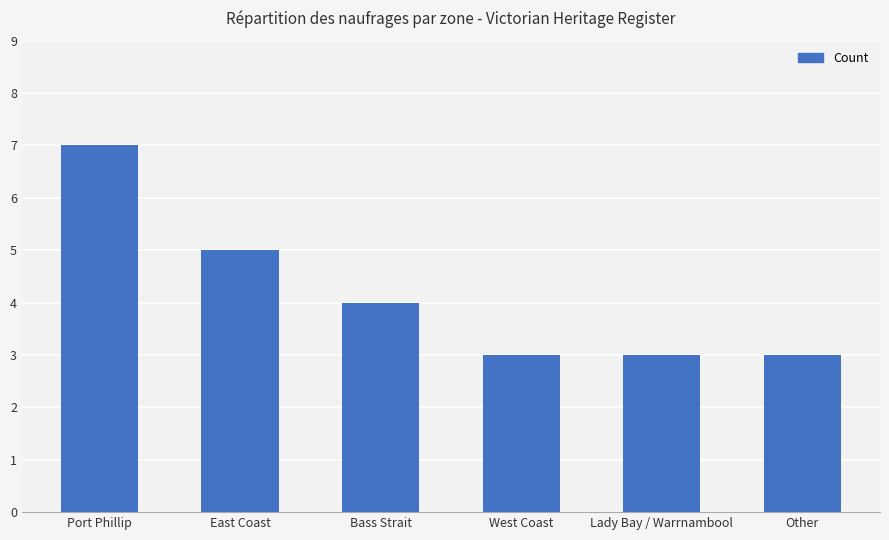

What is the change in value from Bass Strait to Other?

-1